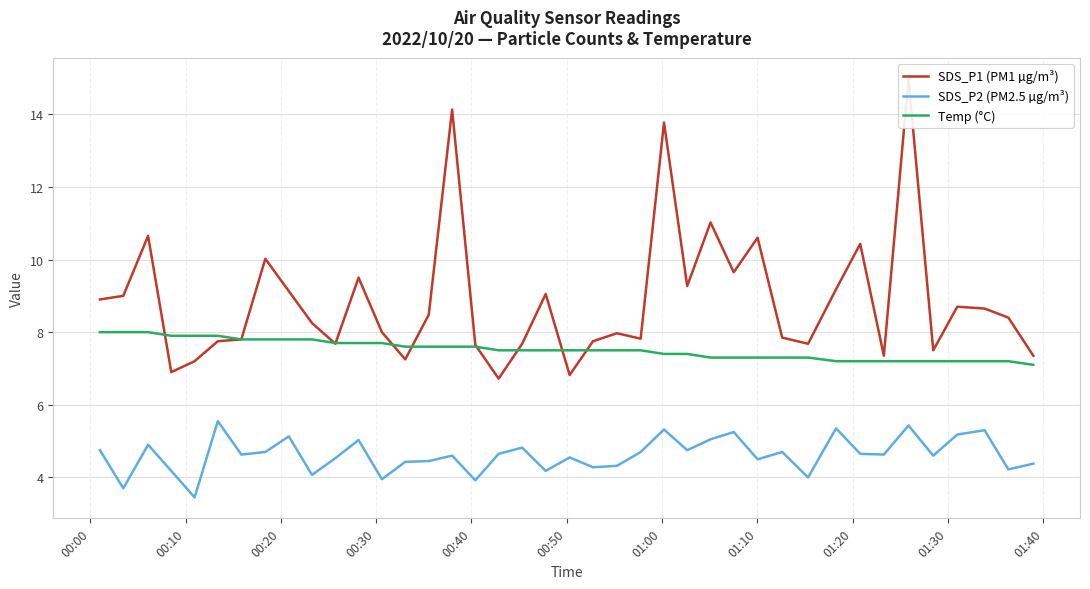

What are all the series names shown in the legend?

SDS_P1 (PM1 µg/m³), SDS_P2 (PM2.5 µg/m³), Temp (°C)